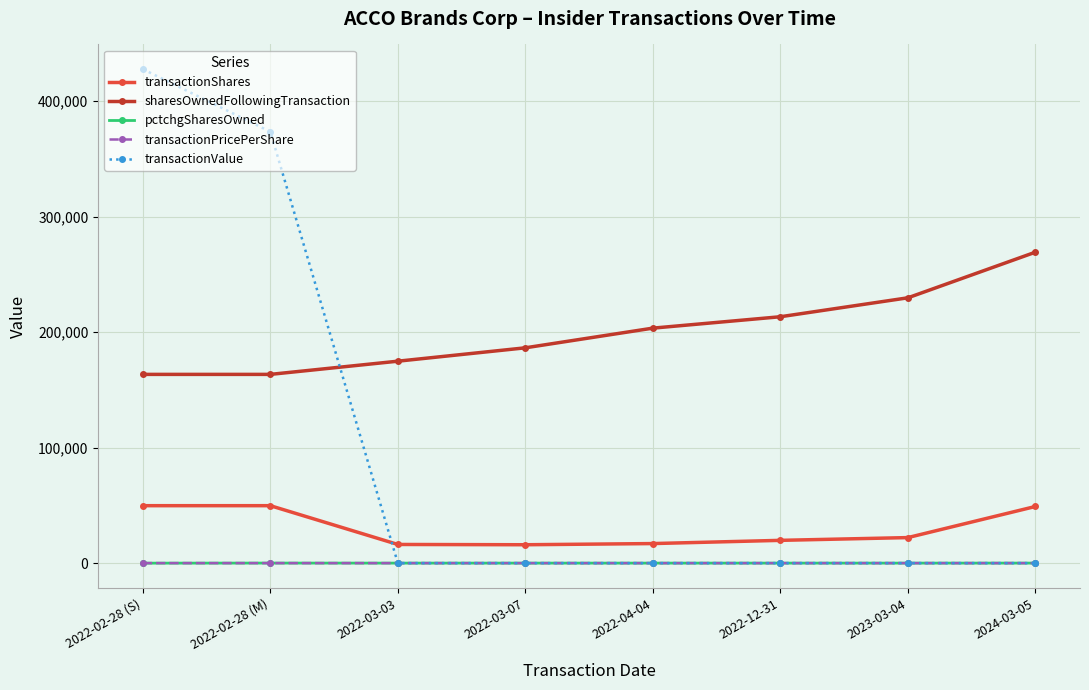

What is the label of the 4th point from the left?

2022-03-07